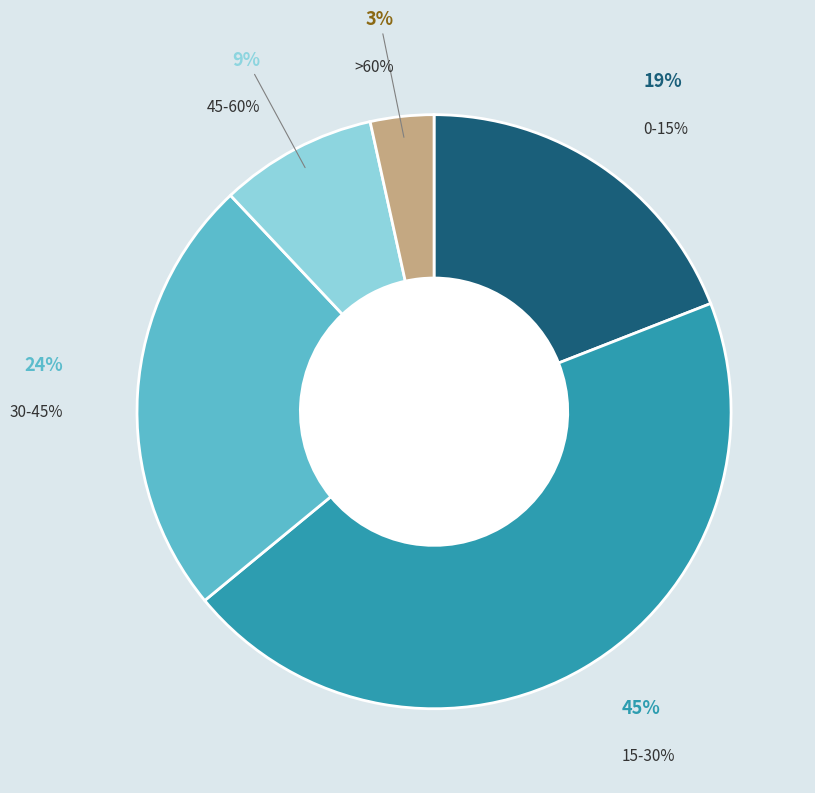

Is there a majority slice in this chart?

No